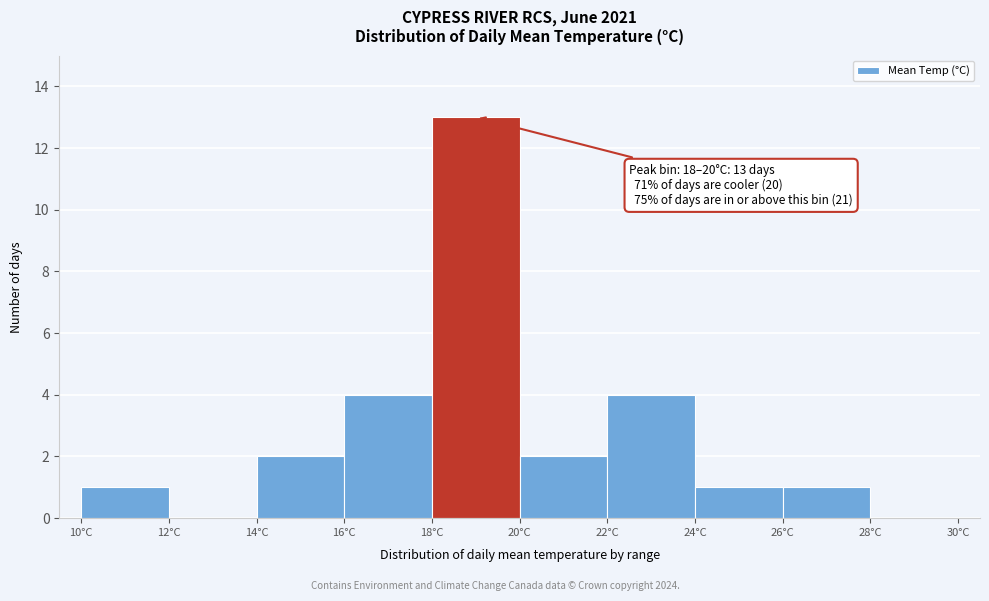

Over which range of the x-axis is the bar tallest?

18 to 20